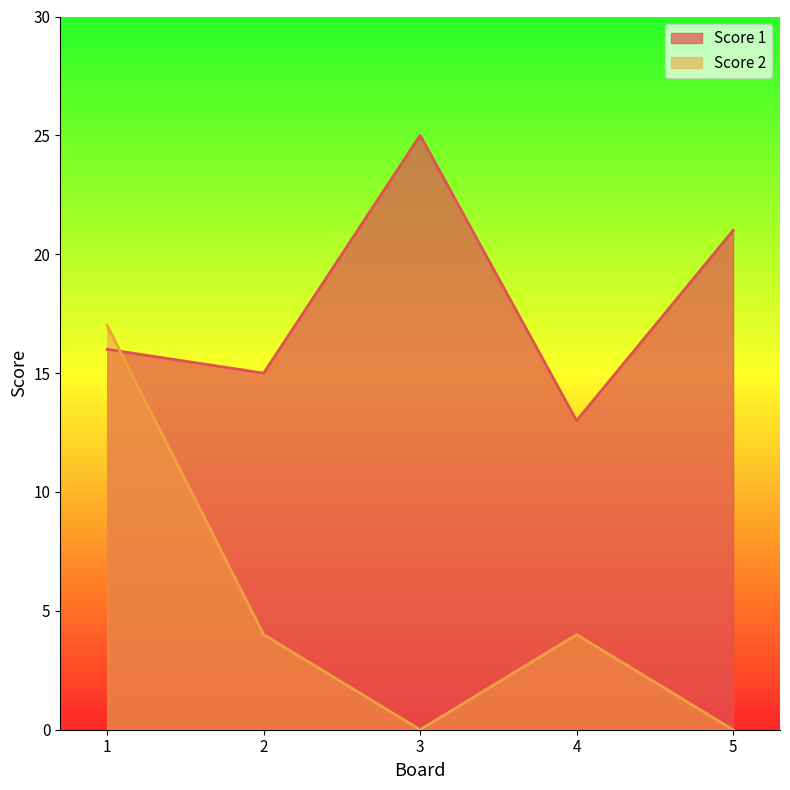

What is the total value across all series at 2?

19